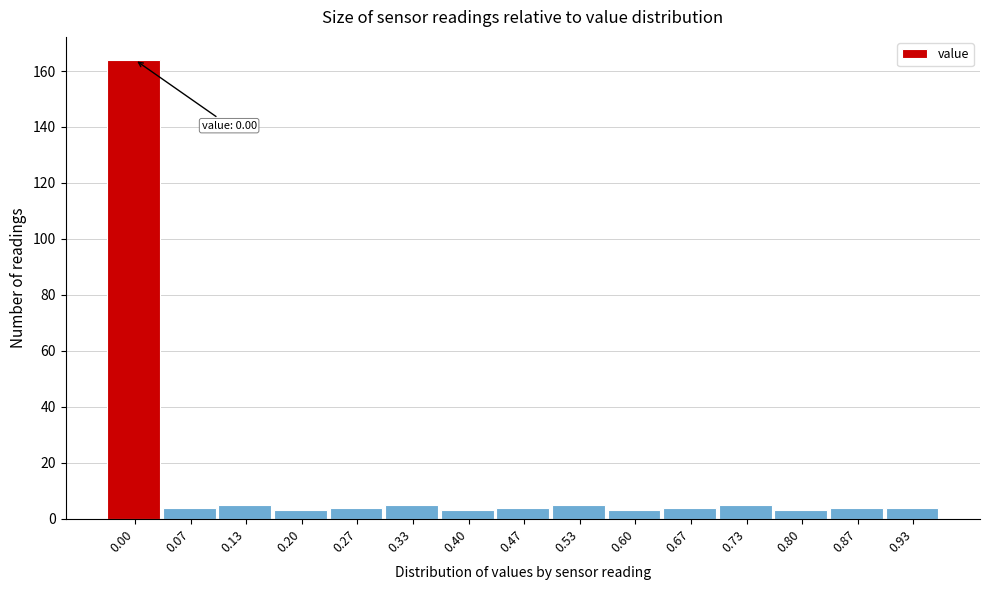

Reading left to right, transcribe all the data shown in this chart.

164	4	5	3	4	5	3	4	5	3	4	5	3	4	4